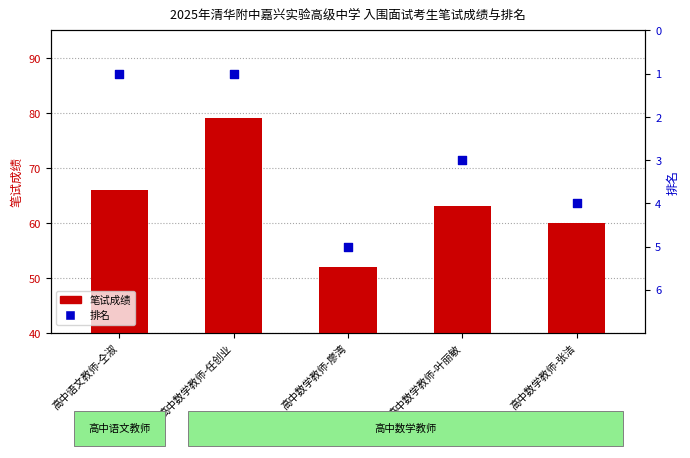

Which series has the largest Y range (max minus min)?

笔试成绩